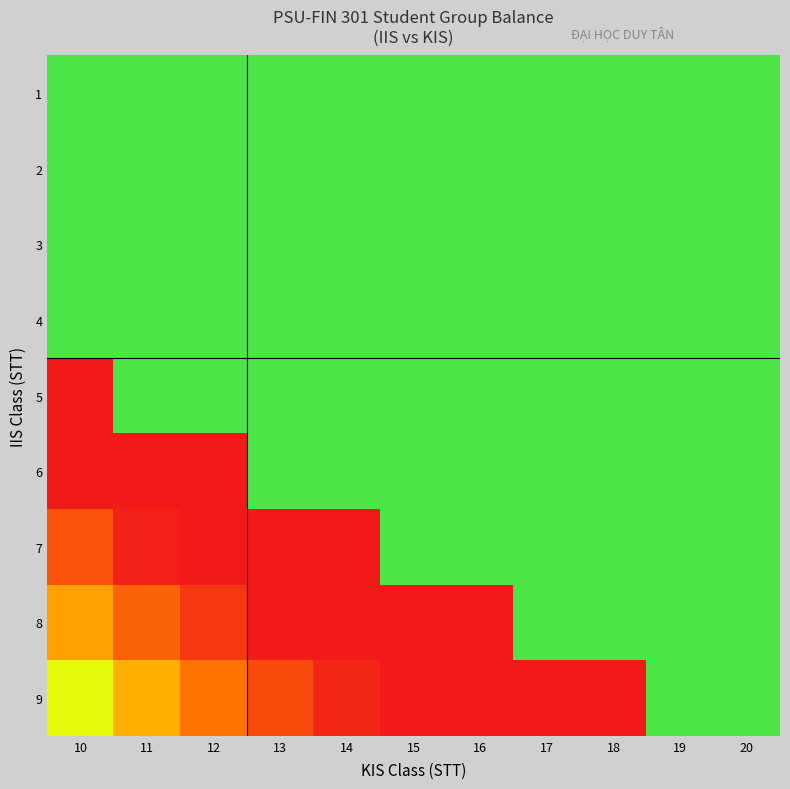

At which category does the chart reach its peak across all series?

10